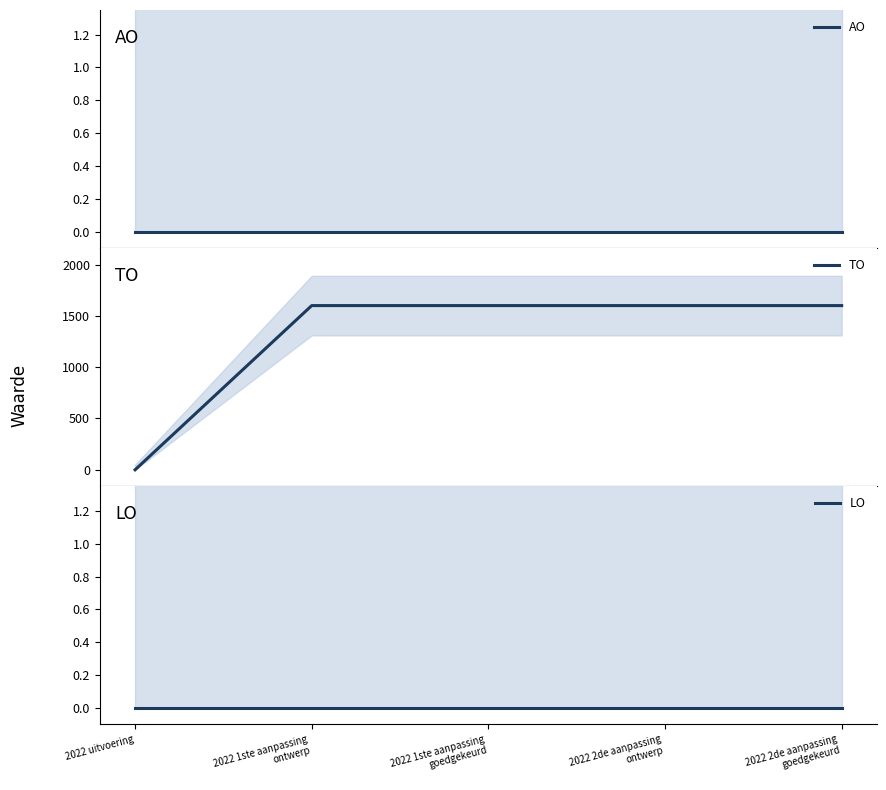

Rank the categories by LO value from lowest to highest.

2022 uitvoering, 2022 1ste aanpassing
ontwerp, 2022 1ste aanpassing
goedgekeurd, 2022 2de aanpassing
ontwerp, 2022 2de aanpassing
goedgekeurd